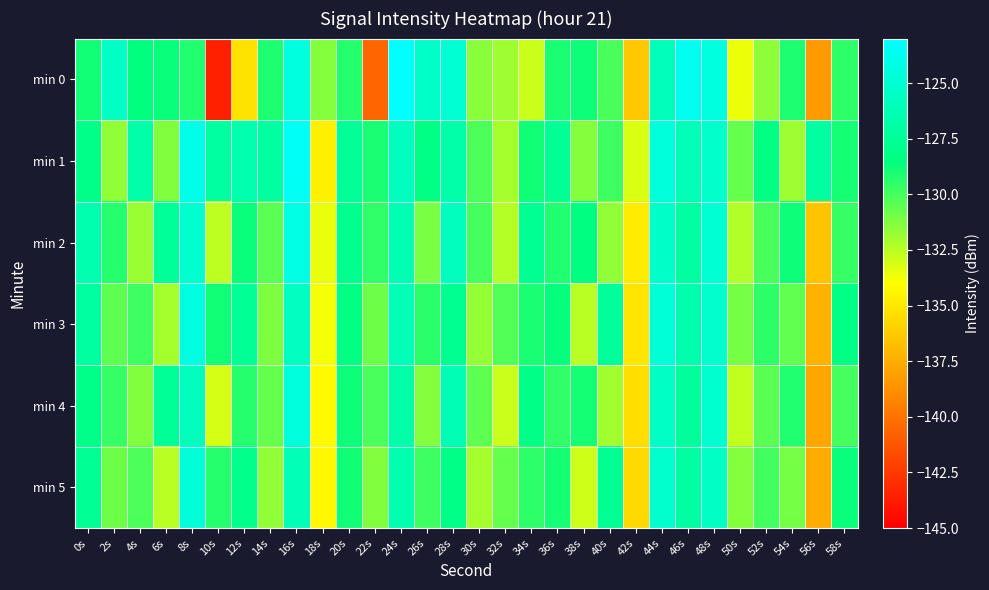

At which category is the sum across all series the highest?

16s